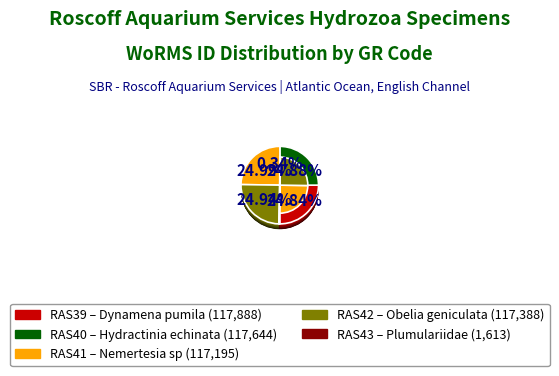

Rank the categories by value from highest to lowest.

RAS39, RAS40, RAS42, RAS41, RAS43